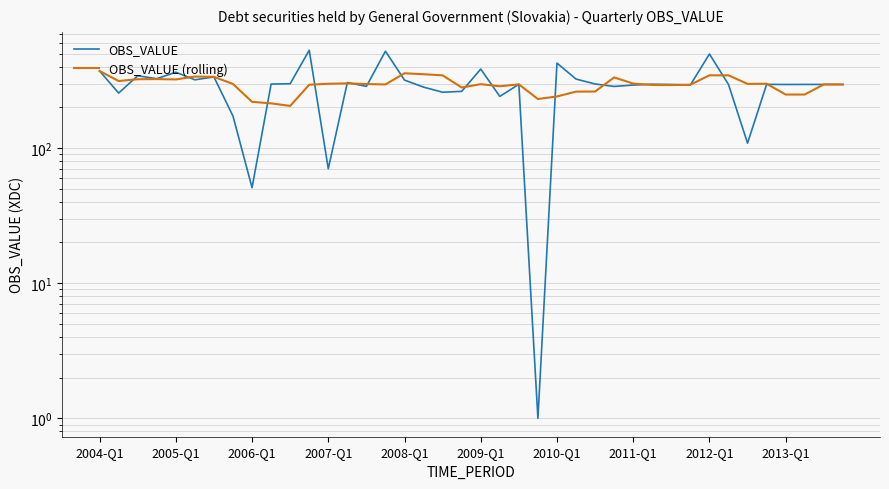

Which series has the widest spread of values?

OBS_VALUE